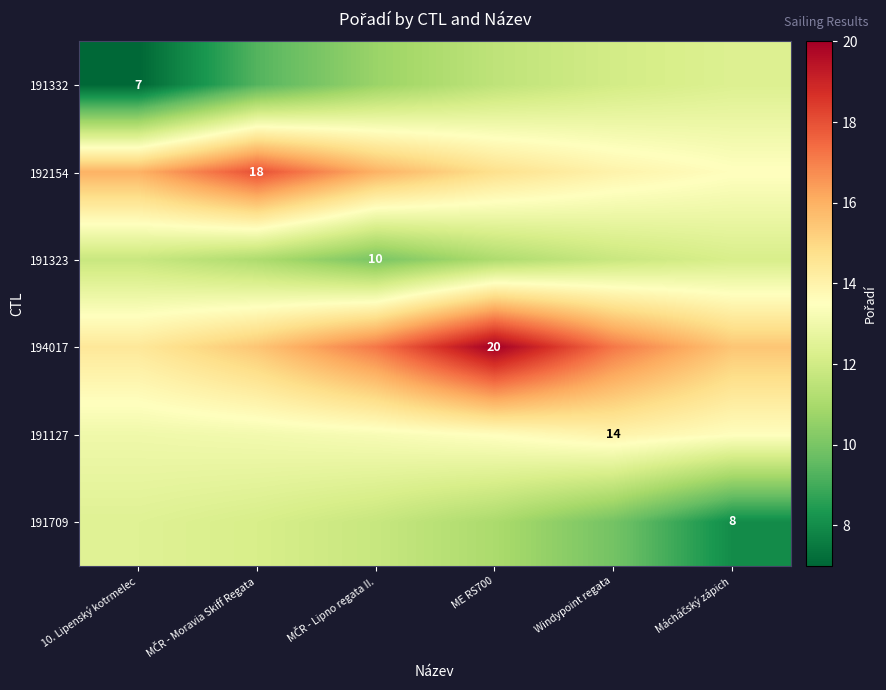

At which label does 191127 reach its minimum?

10. Lipenský kotrmelec